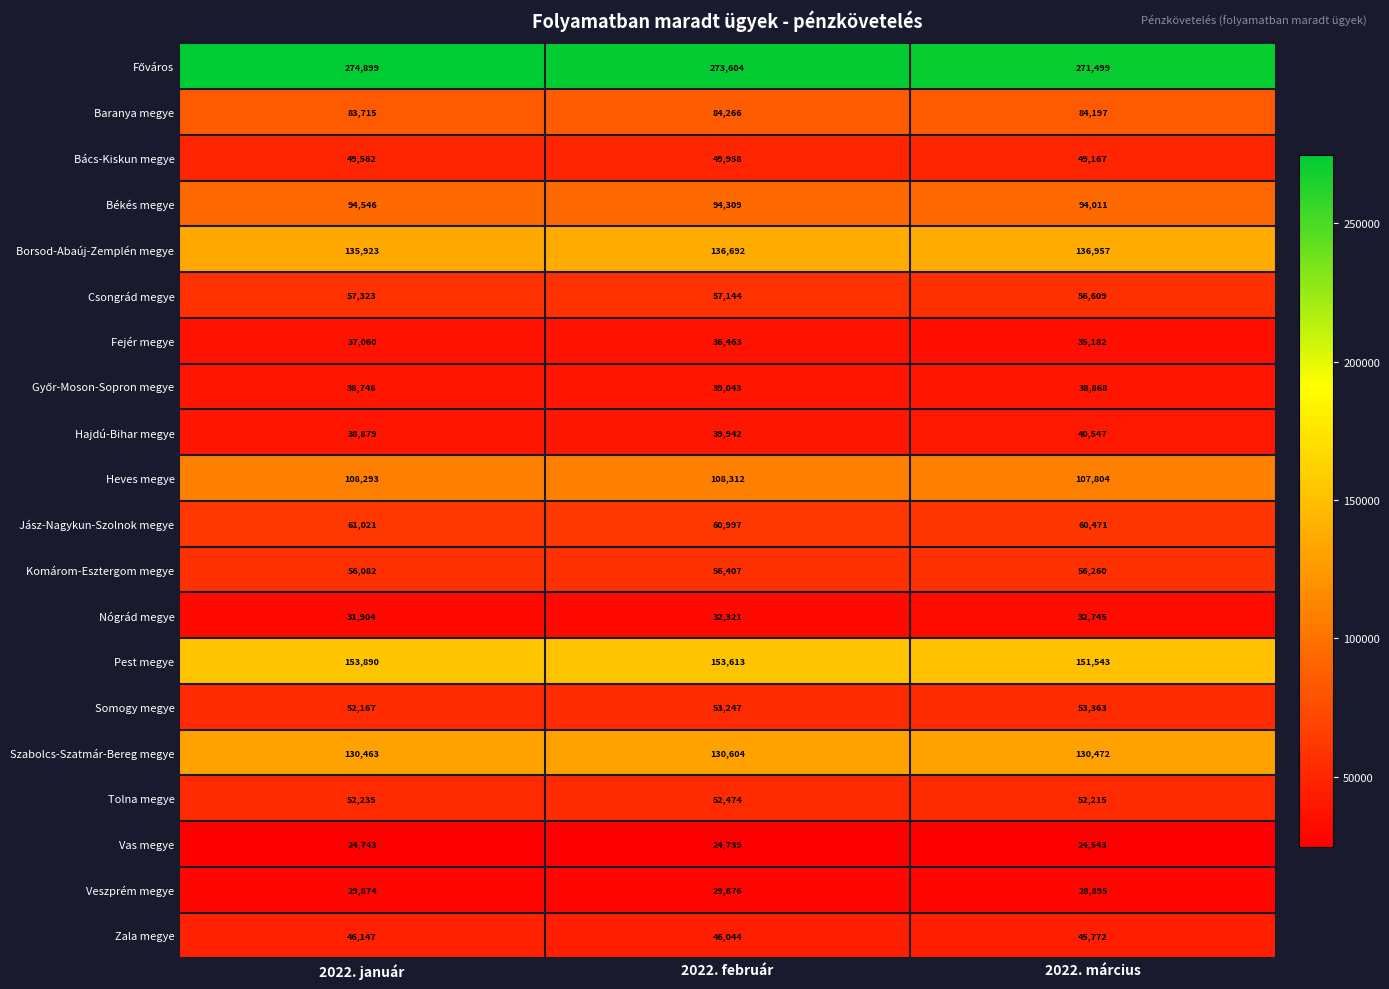

Where is Bács-Kiskun megye nearest to the value 49562?

2022. január